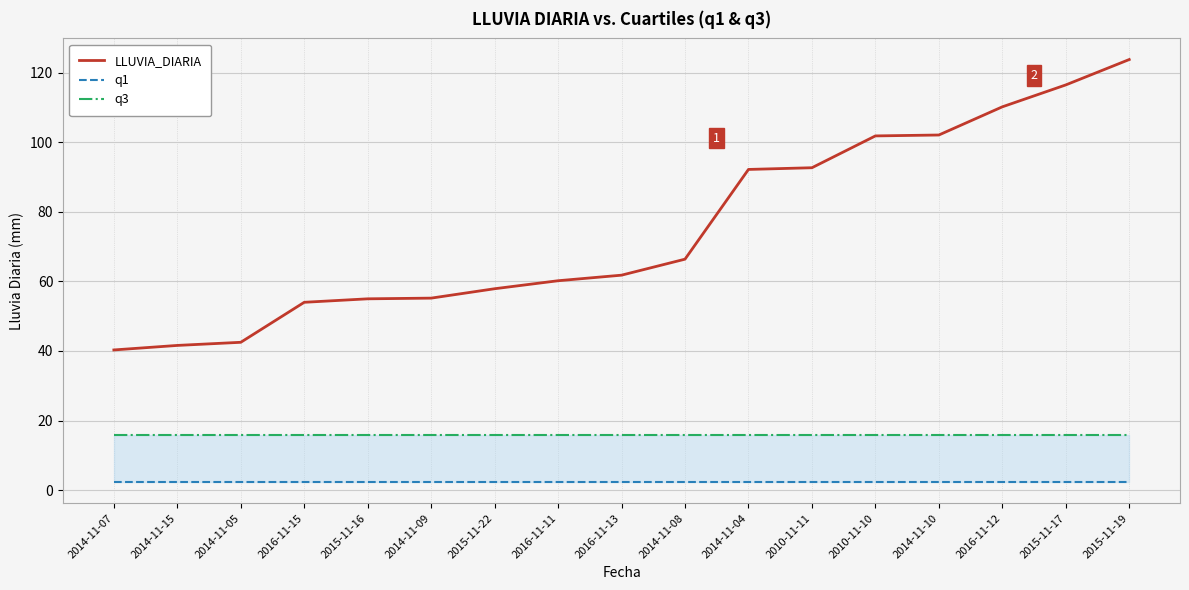

List the series in order of their overall mean, highest first.

LLUVIA_DIARIA, q3, q1